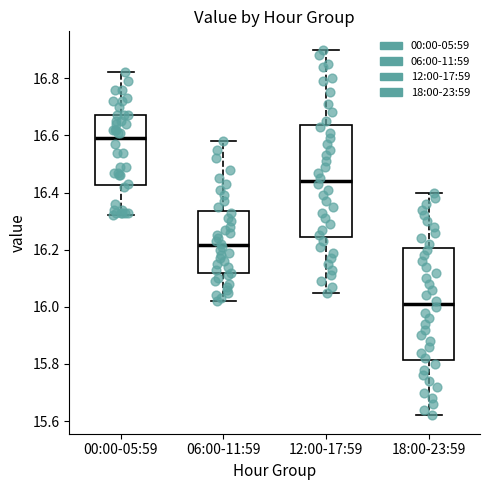

Reading left to right, read every box against the y-axis: the position of its median line, the range the box covers, and the ends of its whiskers. The values are not printed on the chart, so give them approximately, as read against the axis.

00:00-05:59: median 16.60, box 16.42 to 16.68, whiskers 16.32 to 16.82
06:00-11:59: median 16.22, box 16.12 to 16.34, whiskers 16.02 to 16.58
12:00-17:59: median 16.44, box 16.24 to 16.64, whiskers 16.06 to 16.90
18:00-23:59: median 16.02, box 15.82 to 16.20, whiskers 15.62 to 16.40